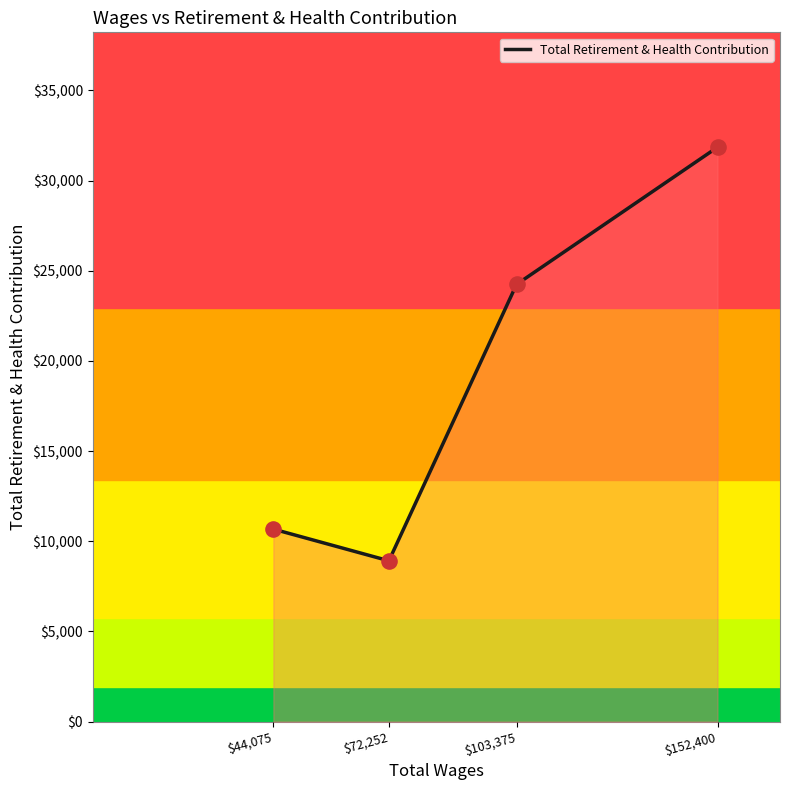

Between $152,400 and $103,375, which is larger?

$152,400